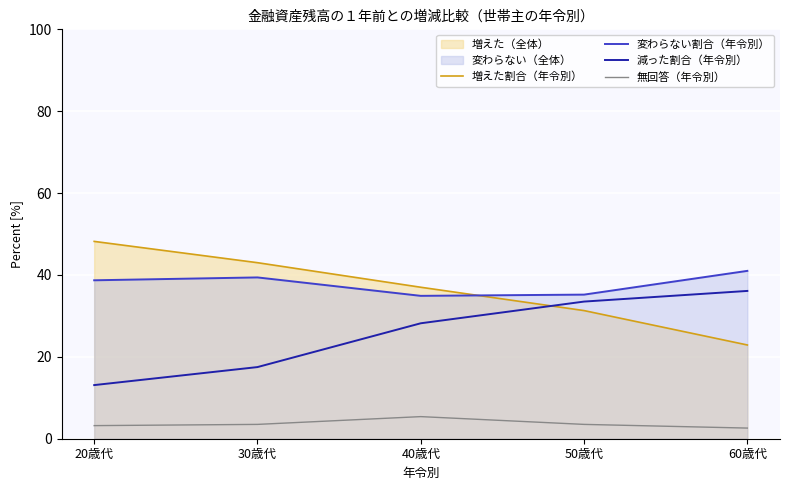

True or false: 無回答（年令別） and 増えた割合（年令別） intersect in this chart.

False